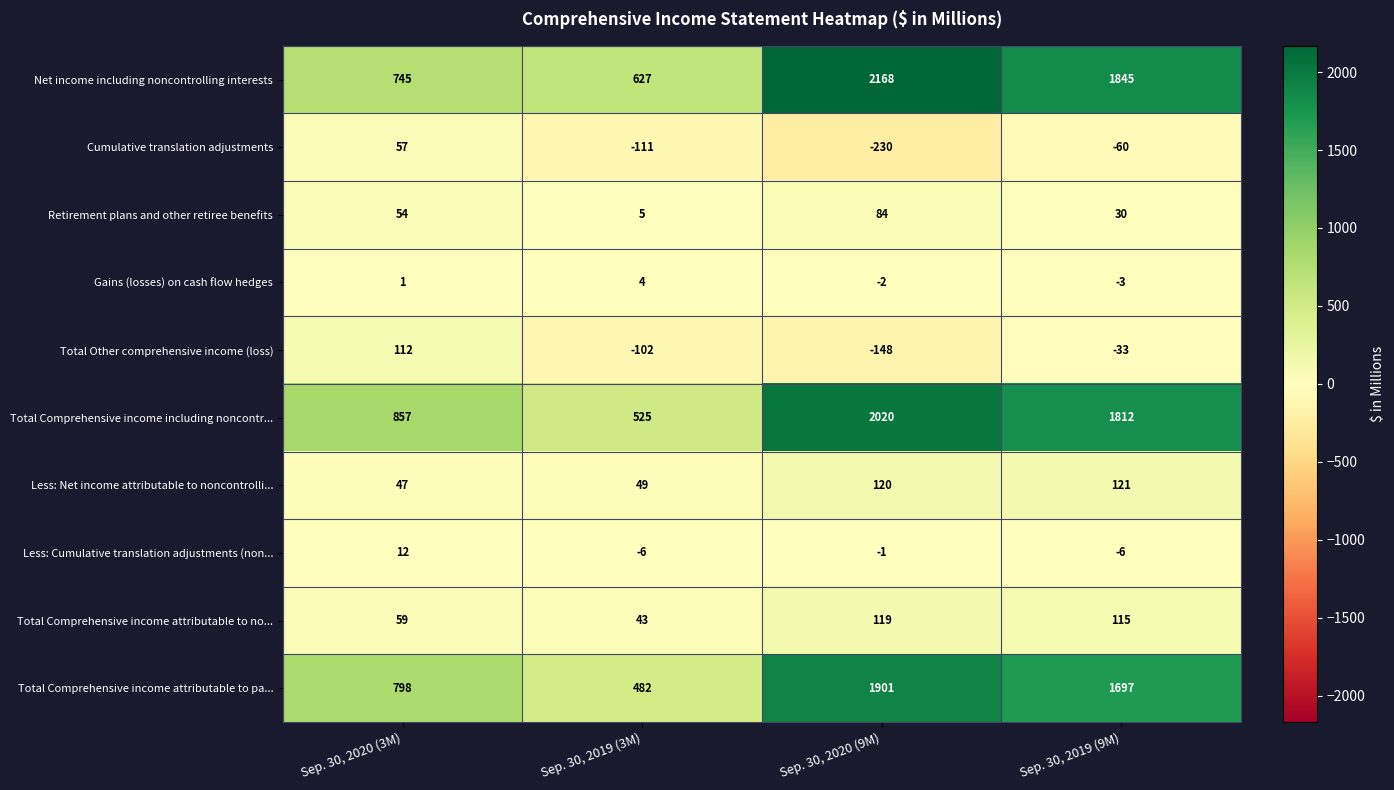

What is the highest value of the Total Comprehensive income attributable to no... series?

119